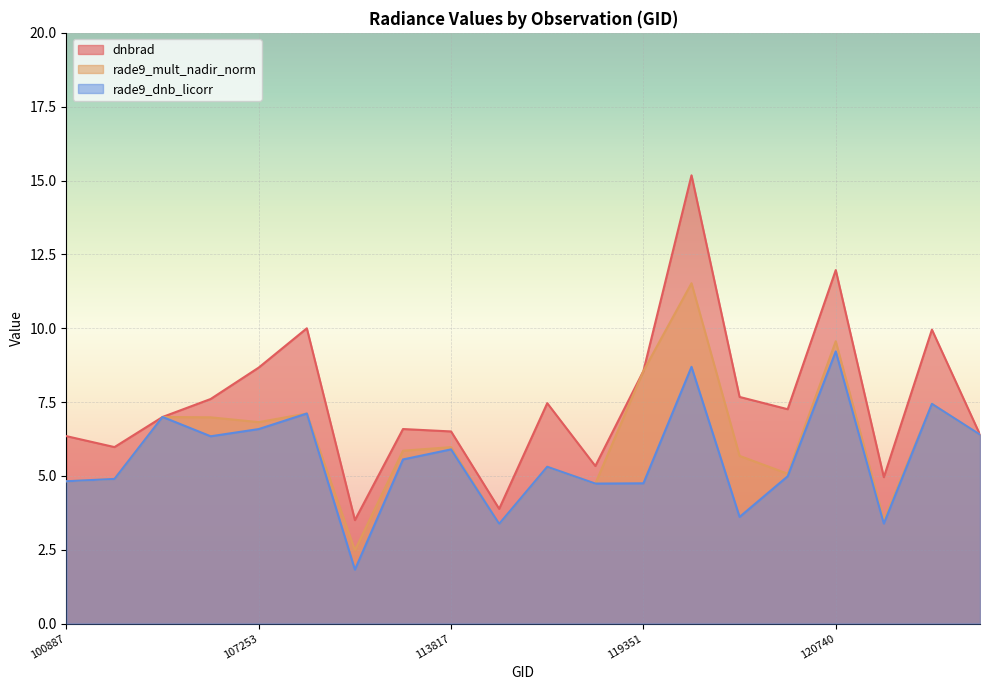

After their last crossing, which series has the higher values: rade9_dnb_licorr or dnbrad?

rade9_dnb_licorr